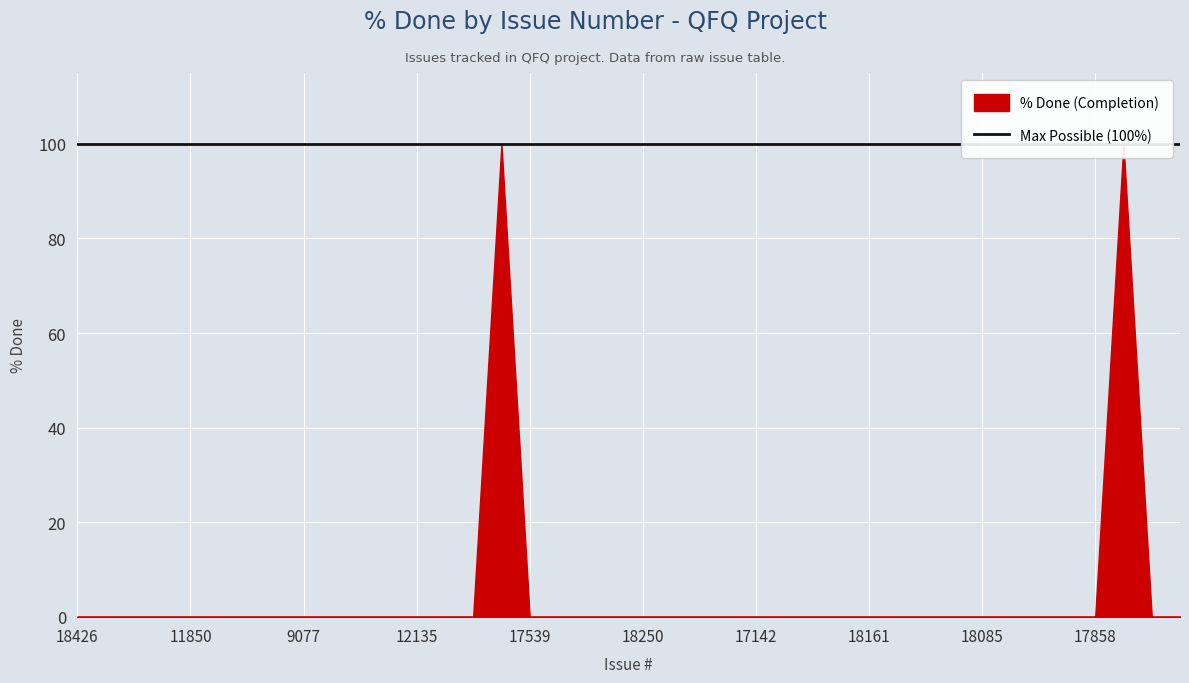

How many values in % Done are above zero?

2